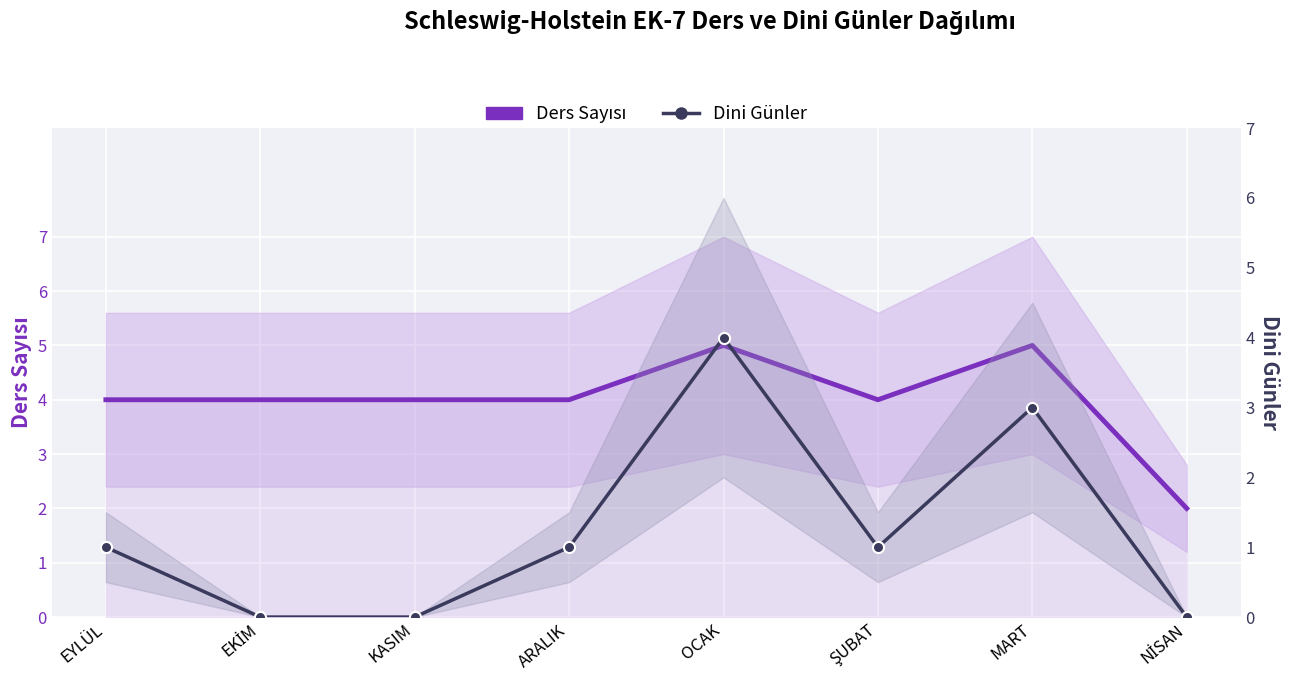

What are all the series names shown in the legend?

Ders Sayısı, Dini Günler